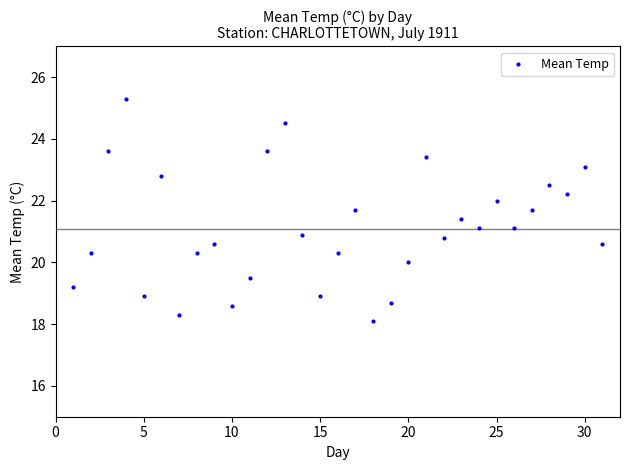

What is the range of X values (max minus min)?

30.0